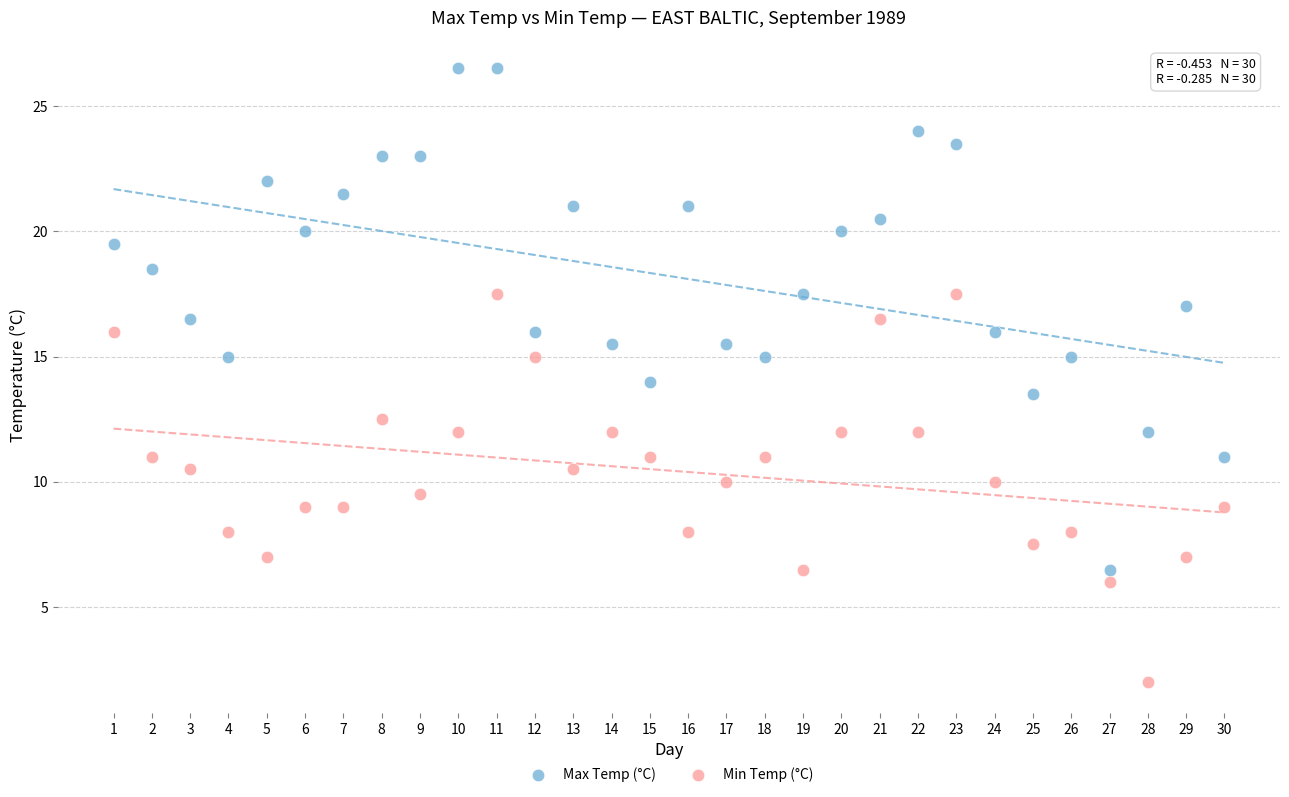

Which series contains the highest Y value?

Max Temp (°C)